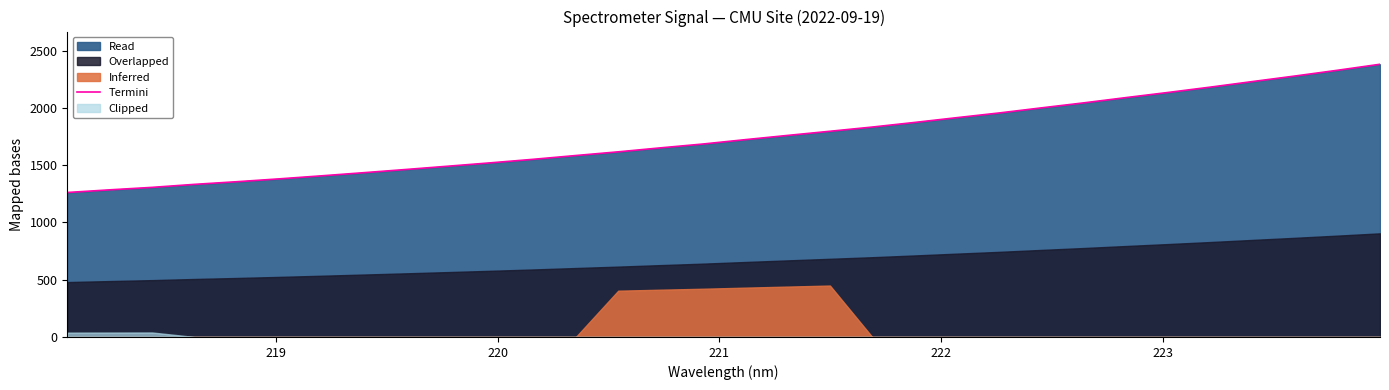

What is the minimum value for Termini?

1261.2